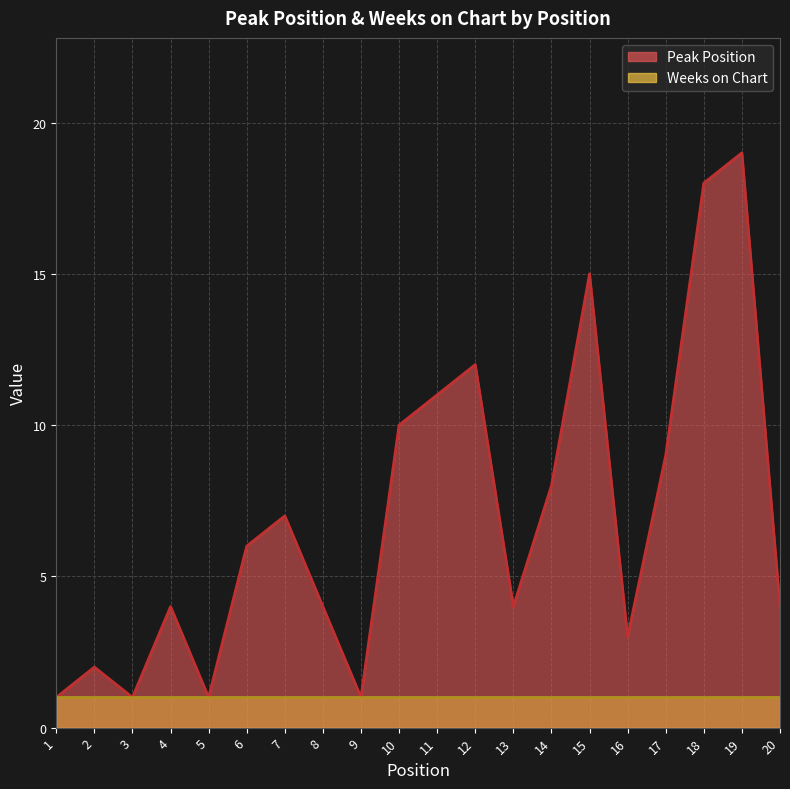

At which label is the value closest to 10?

10